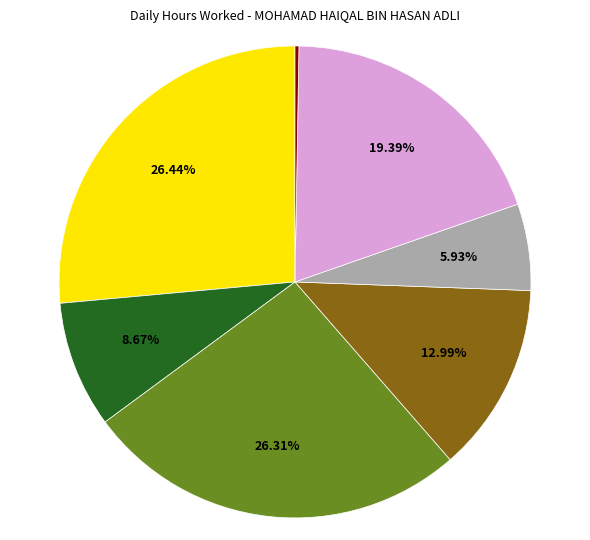

Is there any slice that represents more than half of the pie?

No